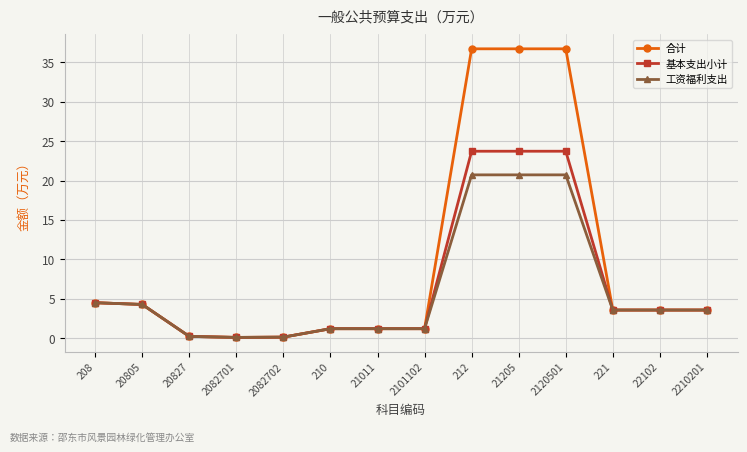

Which series has the largest range (max minus min)?

合计